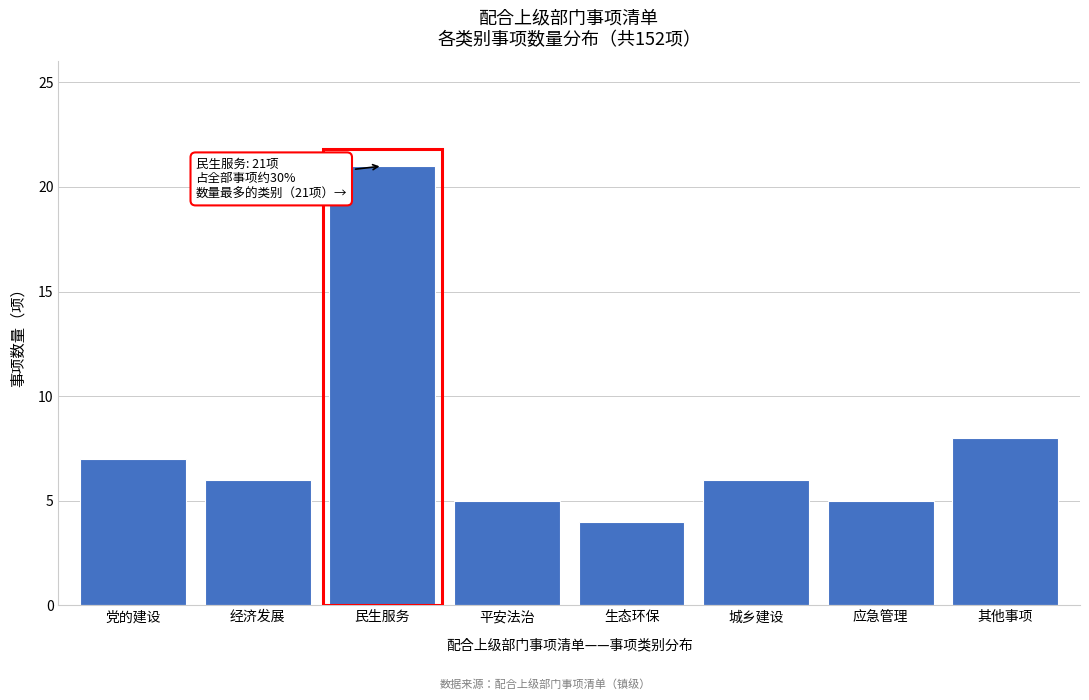

Reading right to left, extract all data points from this chart.

8	5	6	4	5	21	6	7